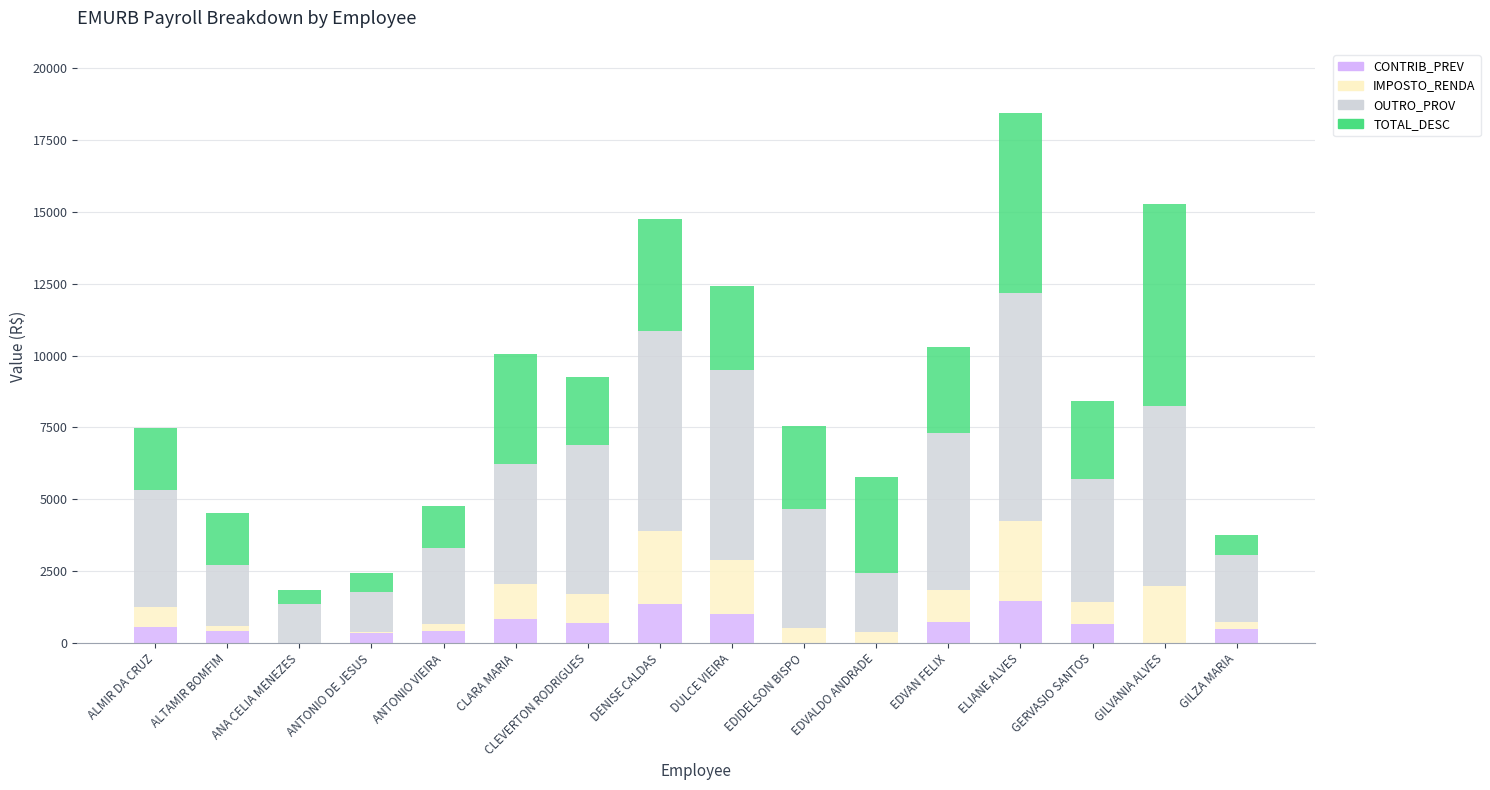

The value of CONTRIB_PREV at EDVAN FELIX is 724.3. True or false?

True